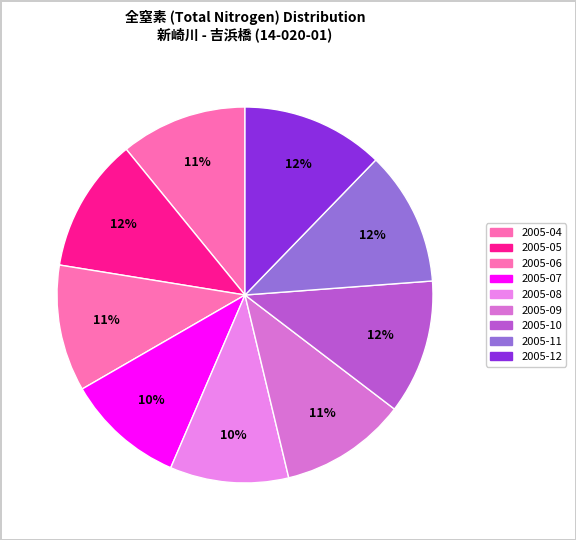

Is it true that 2005-07 is 10% of the pie?

True